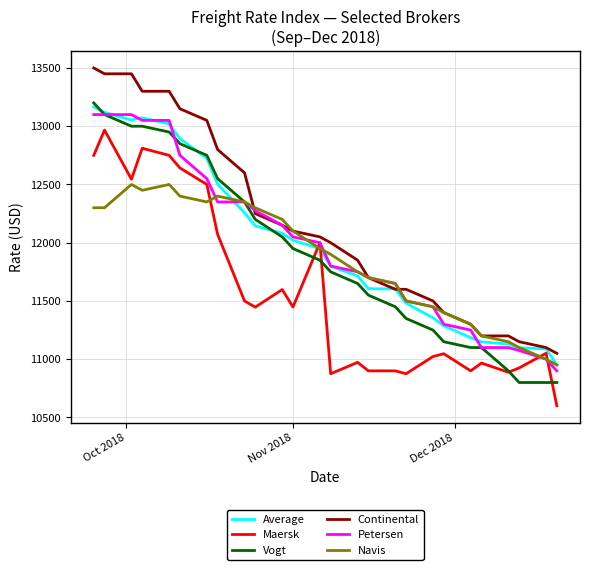

What is the maximum value shown in the chart?

13500